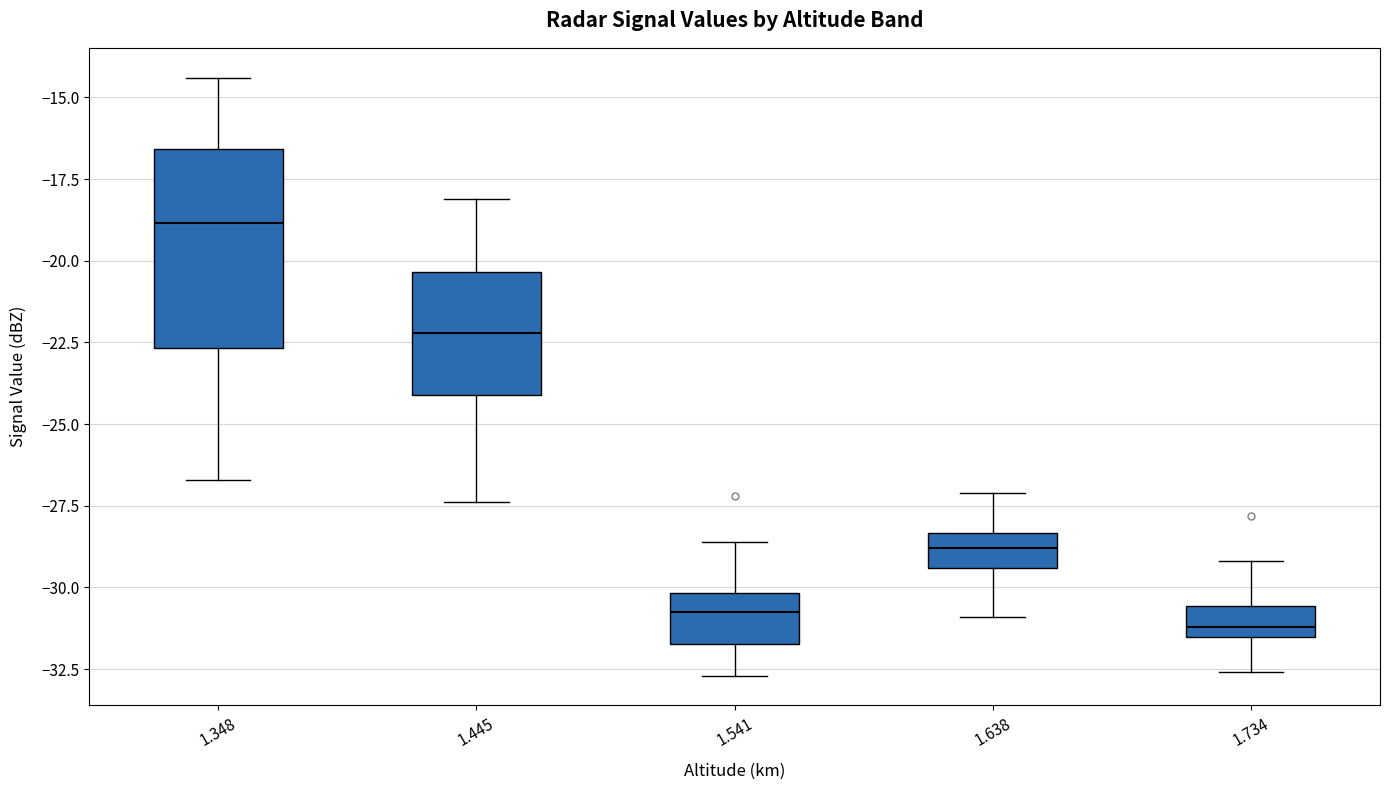

Reading left to right, read every box against the y-axis: the position of its median line, the range the box covers, and the ends of its whiskers. The values are not printed on the chart, so give them approximately, as read against the axis.

1.348: median -19.0, box -22.5 to -16.5, whiskers -26.5 to -14.5
1.445: median -22.0, box -24.0 to -20.5, whiskers -27.5 to -18.0
1.541: median -30.5, box -31.5 to -30.0, whiskers -32.5 to -28.5
1.638: median -29.0, box -29.5 to -28.5, whiskers -31.0 to -27.0
1.734: median -31.0, box -31.5 to -30.5, whiskers -32.5 to -29.0